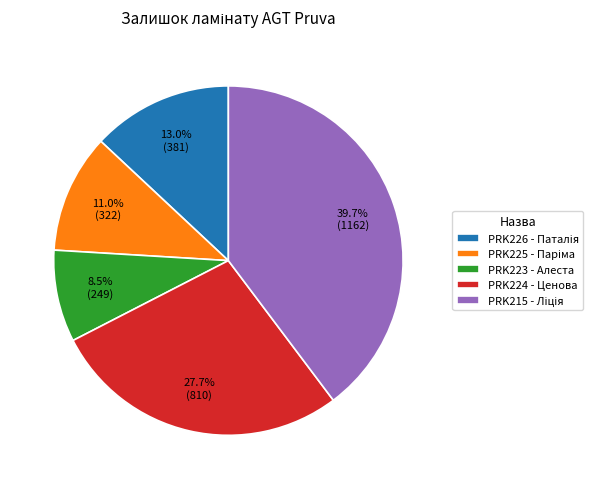

Which slice is the smallest?

PRK223 - Алеста